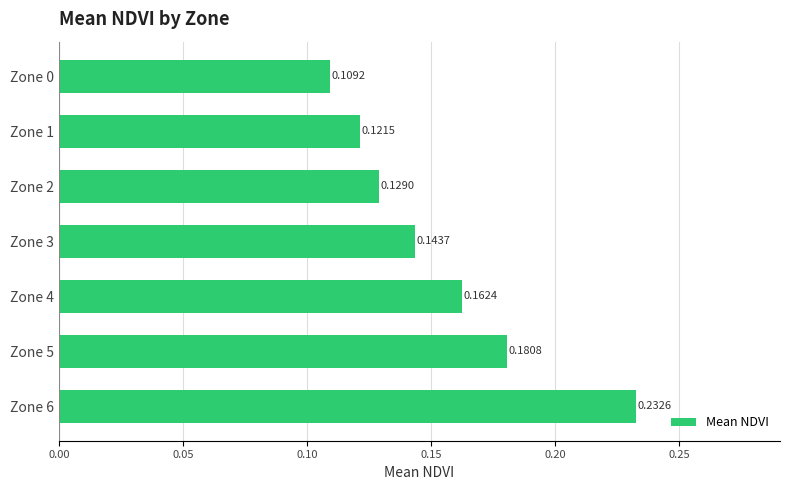

What is the change in value from Zone 0 to Zone 4?

+0.1